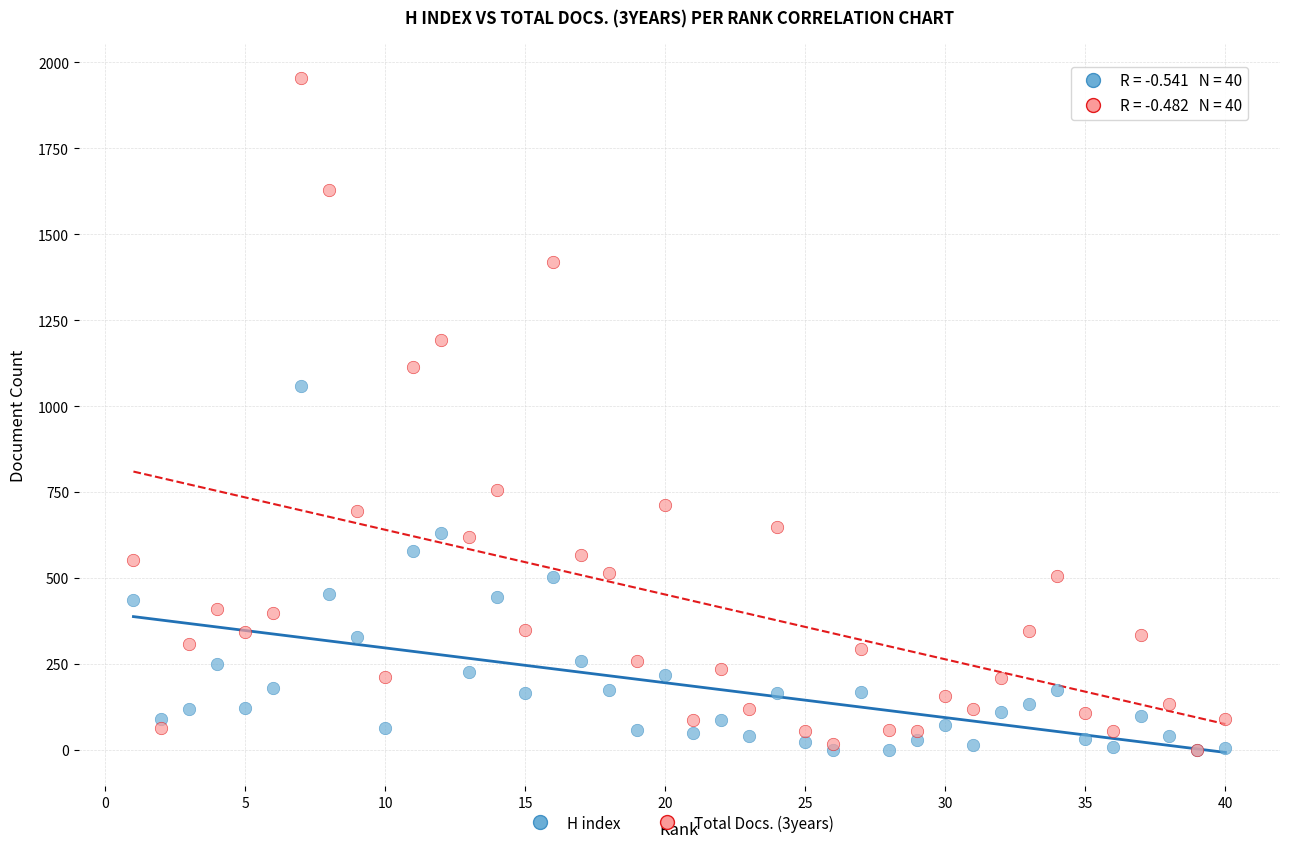

Which series reaches the maximum Y coordinate?

Total Docs. (3years)